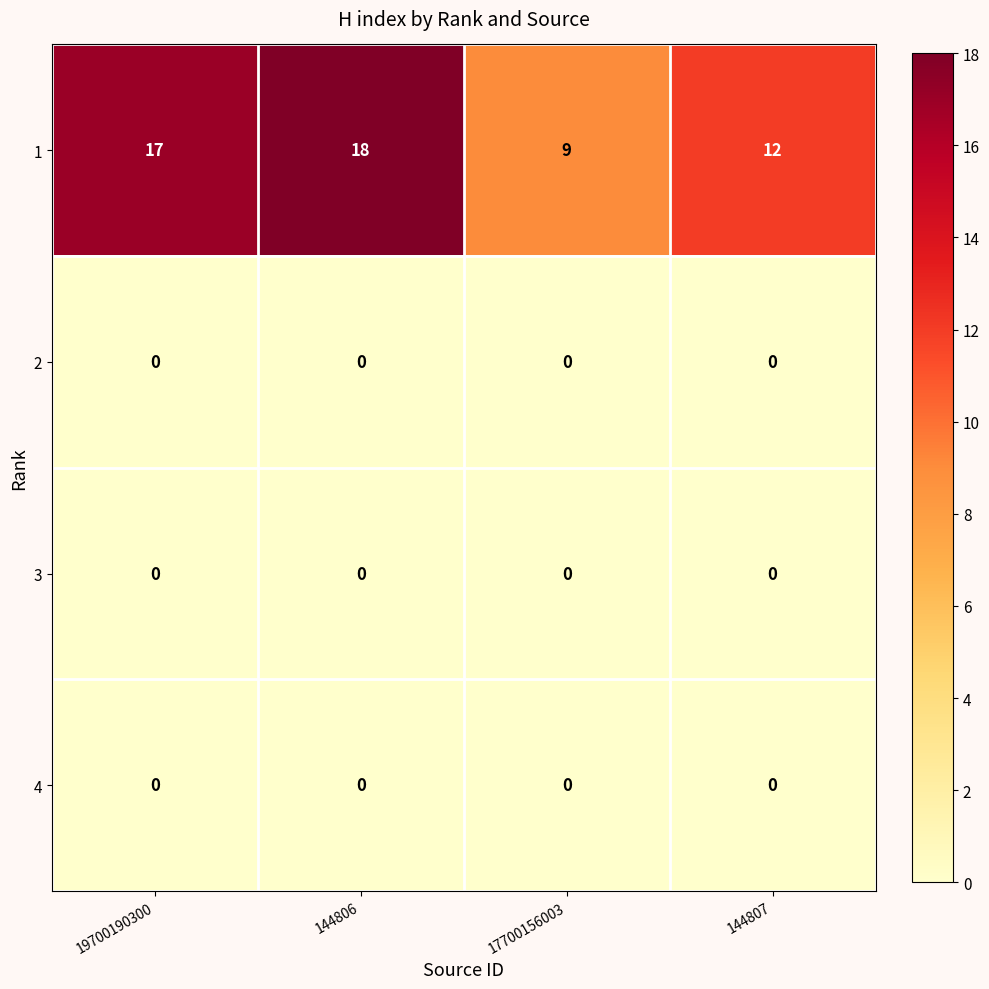

Which series has the widest spread of values?

1